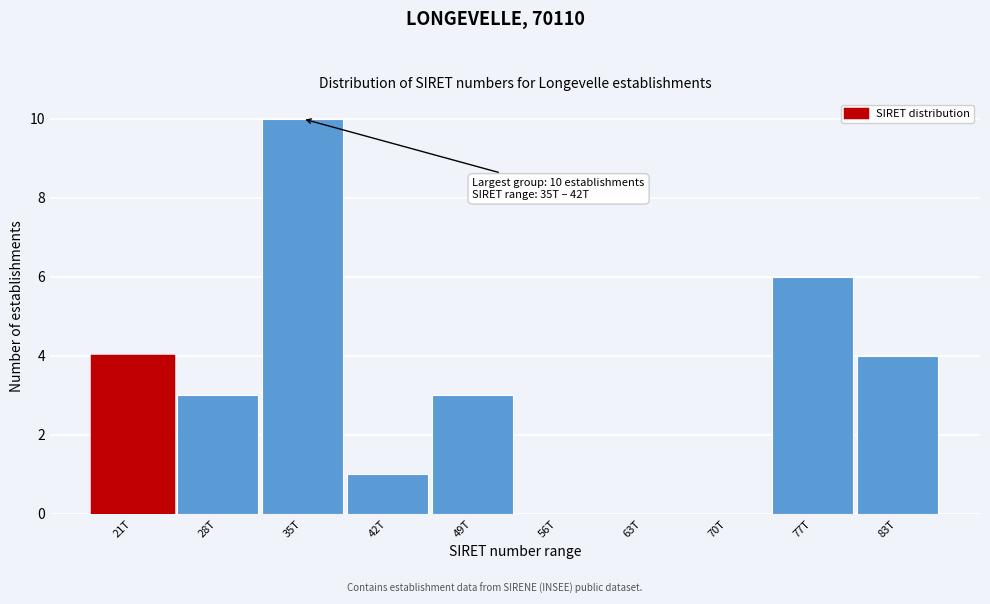

Reading left to right, transcribe all the data shown in this chart.

21T=4	28T=3	35T=10	42T=1	49T=3	56T=0	63T=0	70T=0	77T=6	83T=4